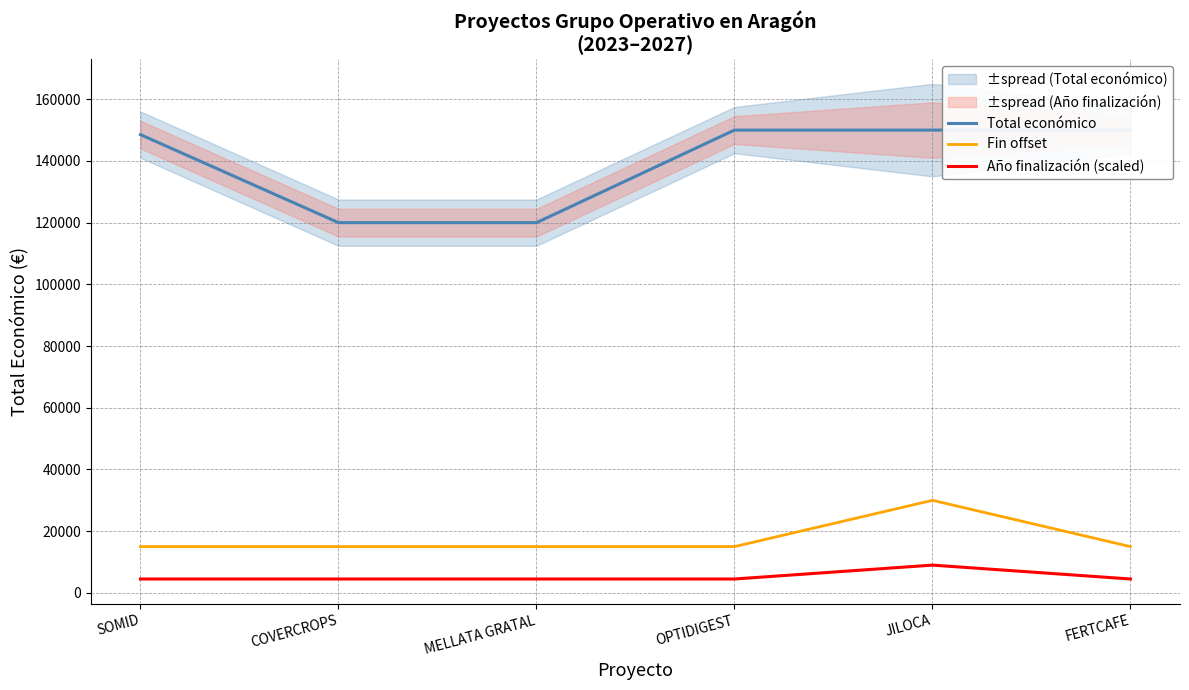

What is the greatest value displayed?

150000